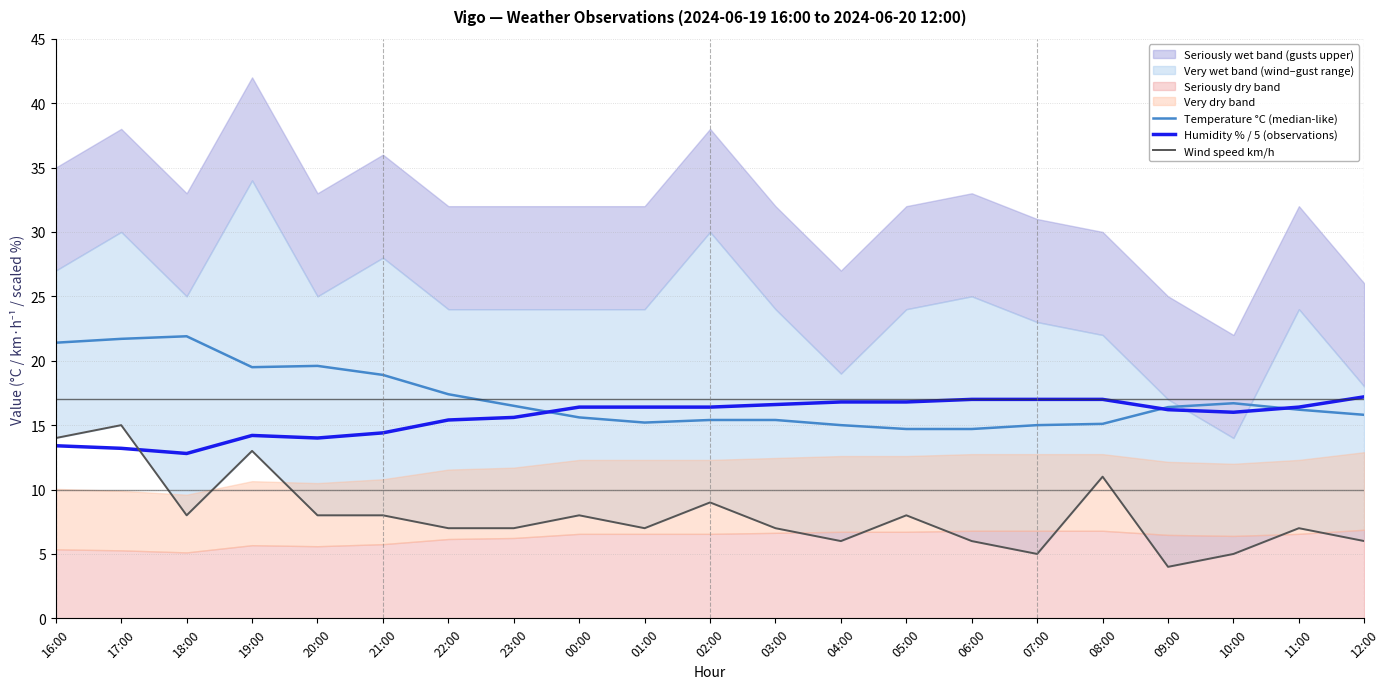

What is the sum of the Temperature °C (median-like) values at 19:00 and 11:00?

35.7